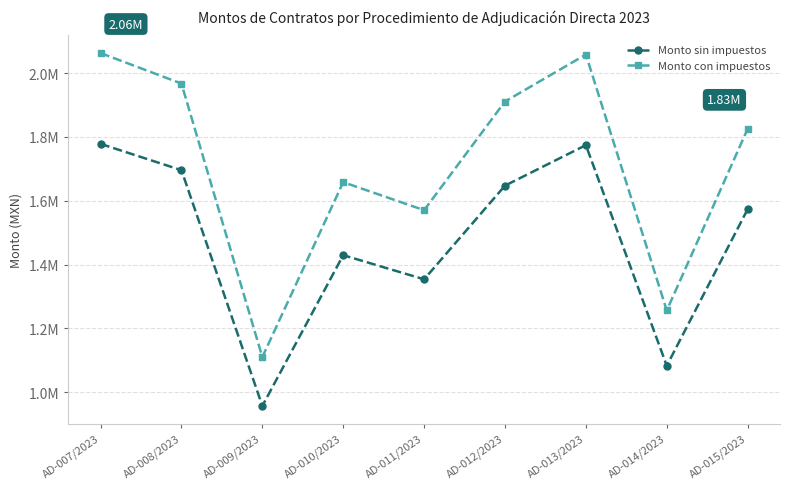

Which series has the largest range (max minus min)?

Monto con impuestos